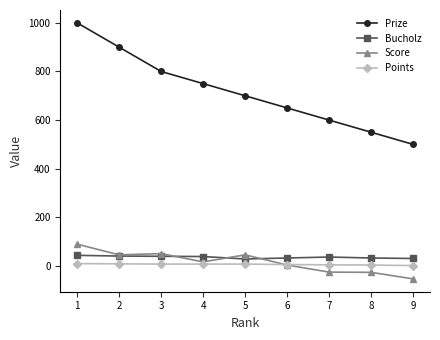

What is the minimum value shown in the chart?

-53